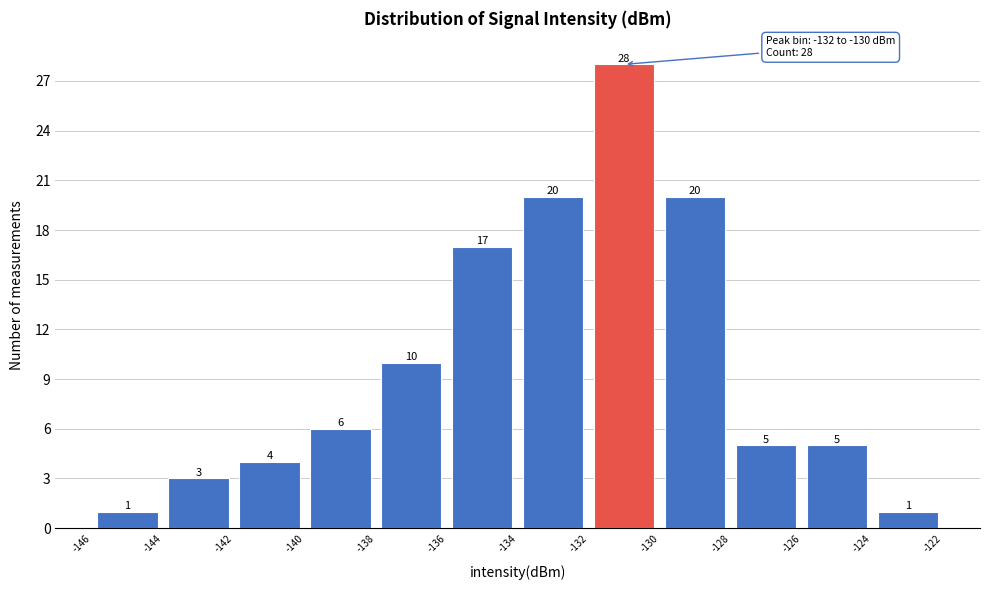

Which range on the x-axis has the tallest bar?

-132 to -130